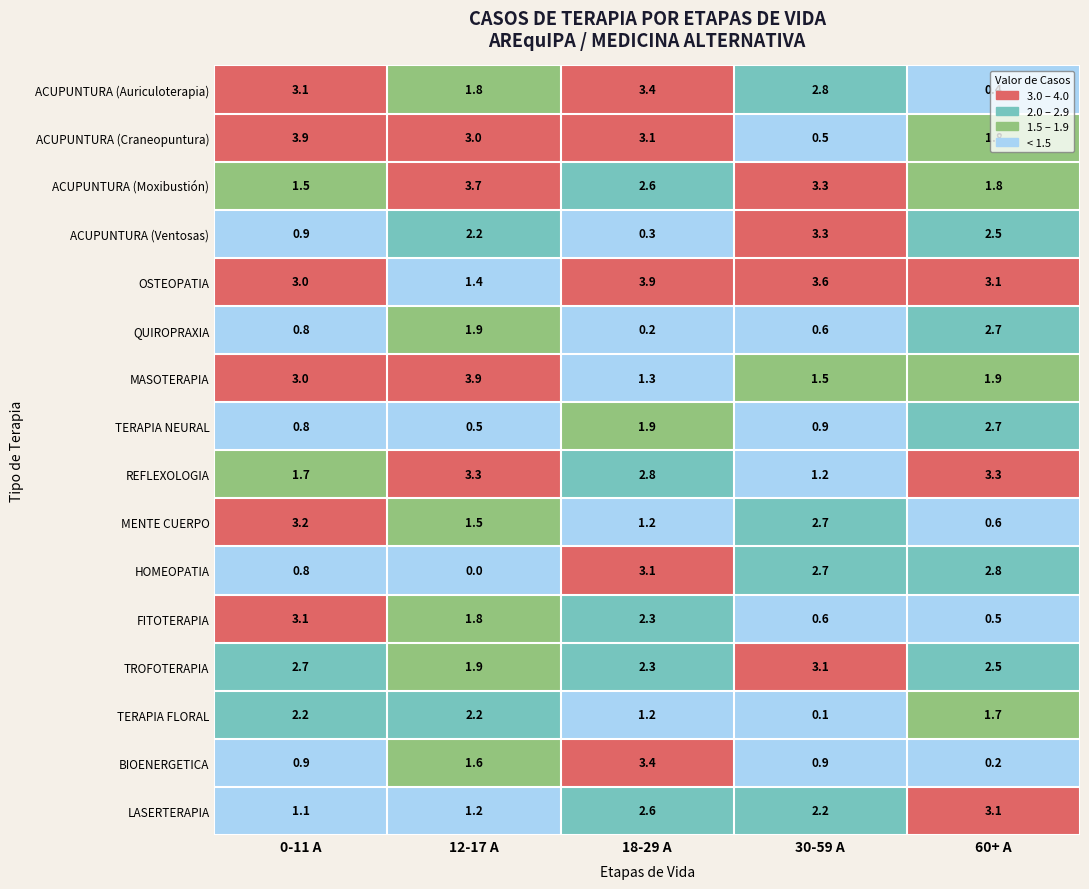

What is the approximate value of ACUPUNTURA (Auriculoterapia) at 60+ A?

0.4